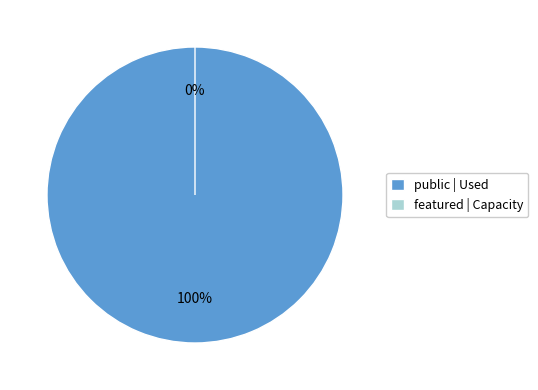

Which slice represents more than half of the pie?

public